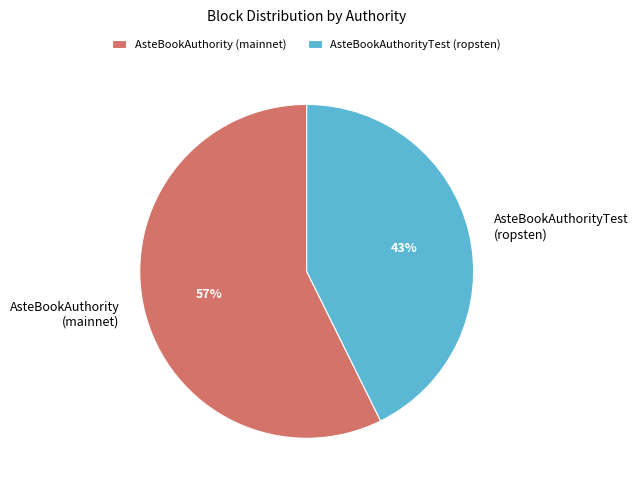

To the nearest percent, what percentage of the pie is AsteBookAuthority (mainnet)?

57%